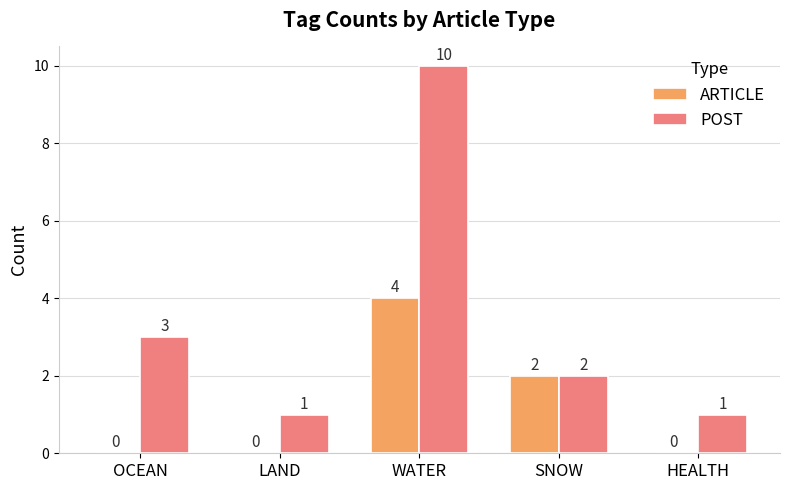

What is the sum of all POST values?

17